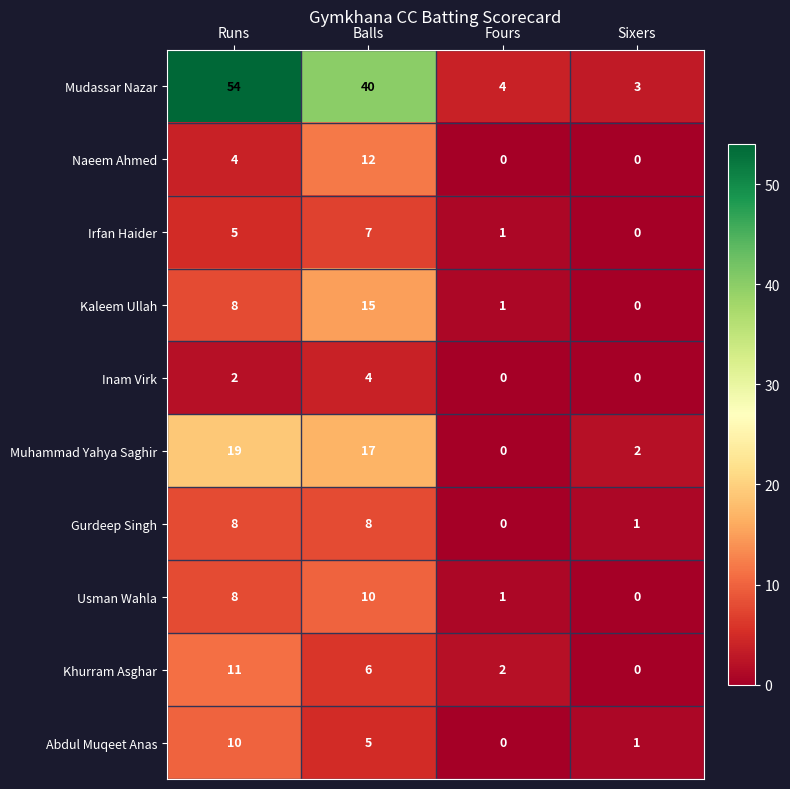

Is the value of Irfan Haider at Runs greater than the value of Naeem Ahmed at Fours?

Yes